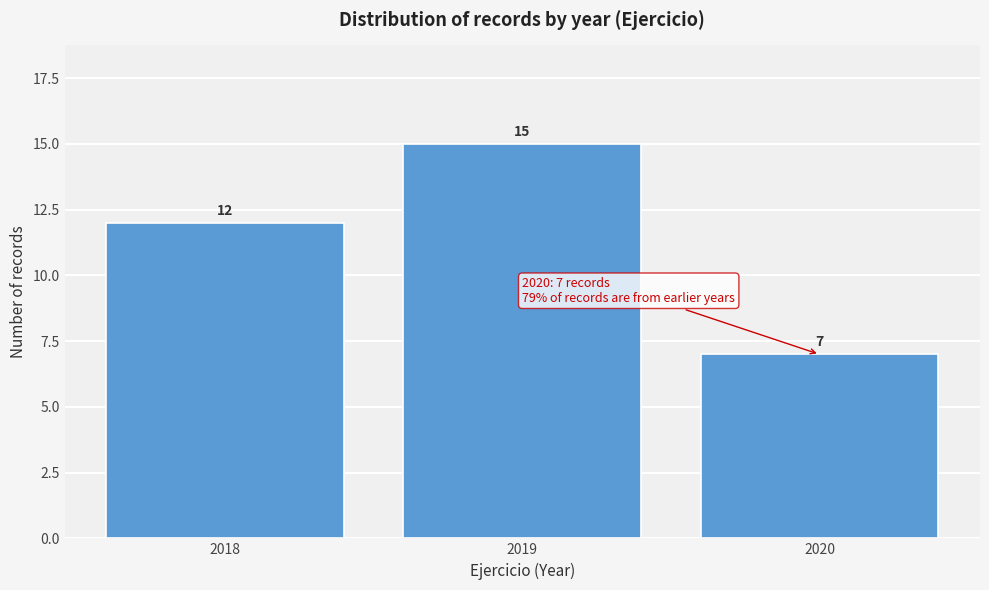

Reading right to left, what are all the values shown in this chart?

2020=7	2019=15	2018=12